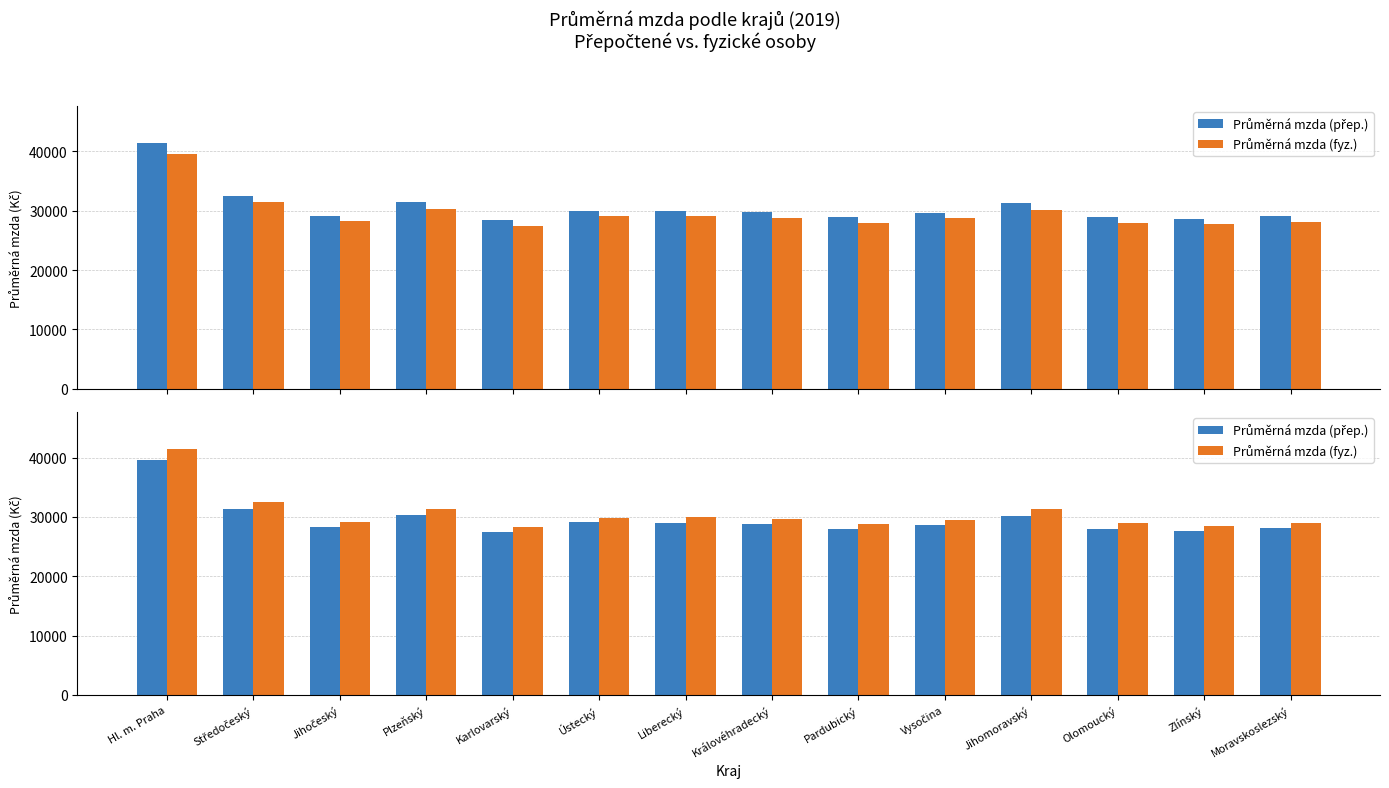

Rank the categories by Průměrná mzda (fyz.) value from highest to lowest.

Hl. m. Praha, Středočeský, Plzeňský, Jihomoravský, Ústecký, Liberecký, Královéhradecký, Vysočina, Jihočeský, Moravskoslezský, Pardubický, Olomoucký, Zlínský, Karlovarský